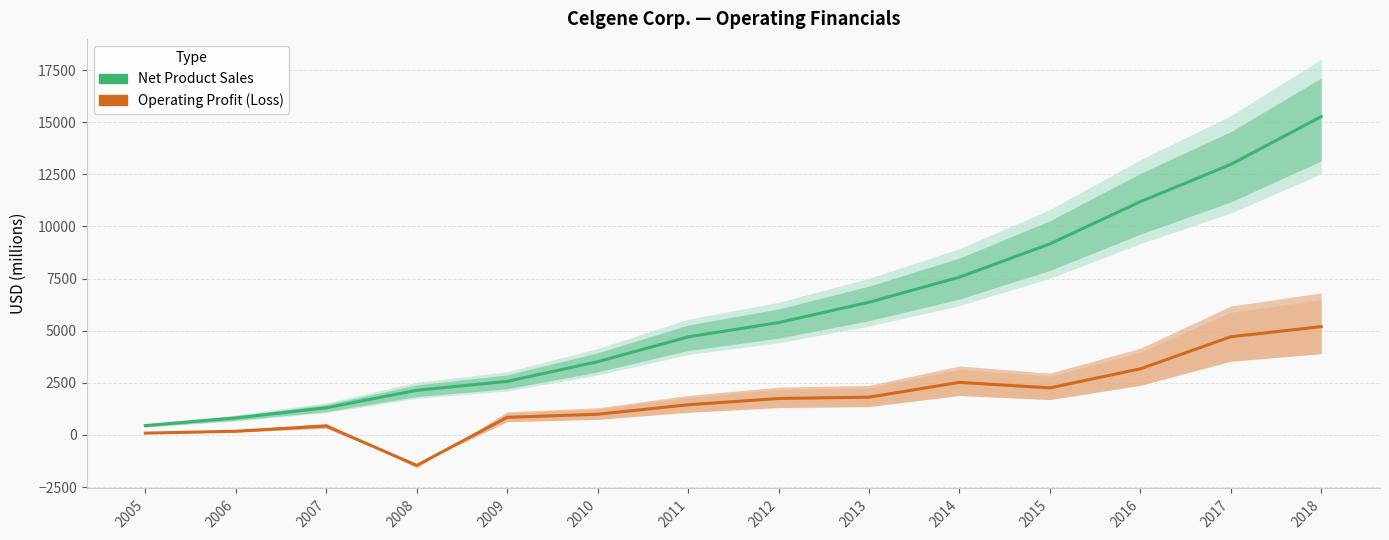

What is the minimum value for Operating Profit?

-1464